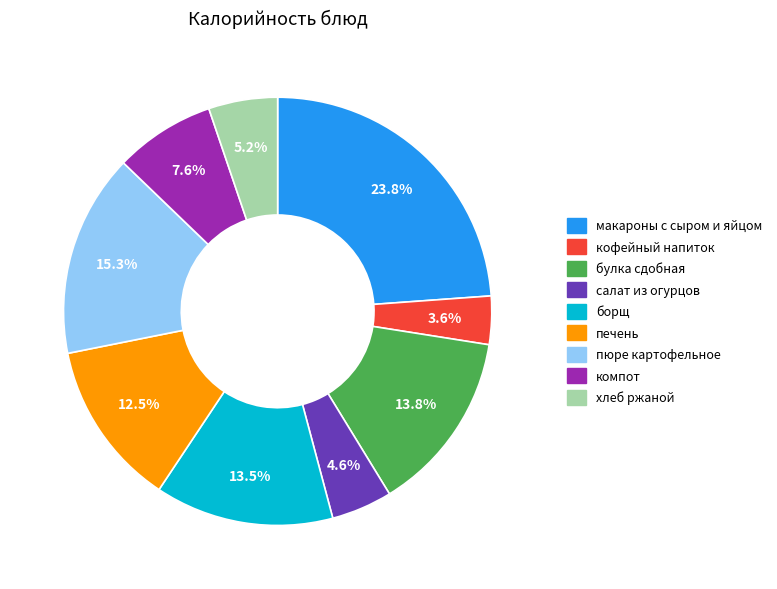

Which has a higher value, пюре картофельное or борщ?

пюре картофельное